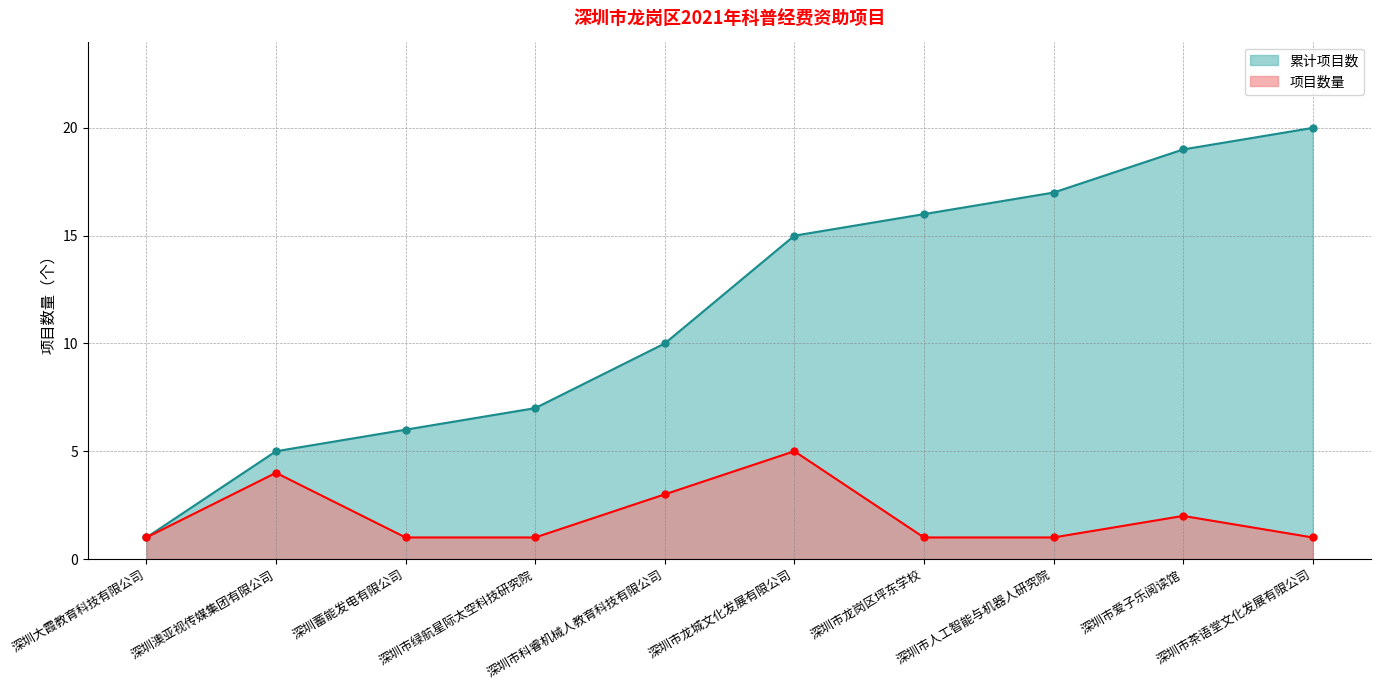

Reading left to right, list all the values displayed in this chart.

项目数量: 深圳大霞教育科技有限公司=1	深圳澳亚视传媒集团有限公司=4	深圳蓄能发电有限公司=1	深圳市绿航星际太空科技研究院=1	深圳市科睿机械人教育科技有限公司=3	深圳市龙城文化发展有限公司=5	深圳市龙岗区坪东学校=1	深圳市人工智能与机器人研究院=1	深圳市爱子乐阅读馆=2	深圳市茶语堂文化发展有限公司=1
累计项目数: 深圳大霞教育科技有限公司=1	深圳澳亚视传媒集团有限公司=5	深圳蓄能发电有限公司=6	深圳市绿航星际太空科技研究院=7	深圳市科睿机械人教育科技有限公司=10	深圳市龙城文化发展有限公司=15	深圳市龙岗区坪东学校=16	深圳市人工智能与机器人研究院=17	深圳市爱子乐阅读馆=19	深圳市茶语堂文化发展有限公司=20